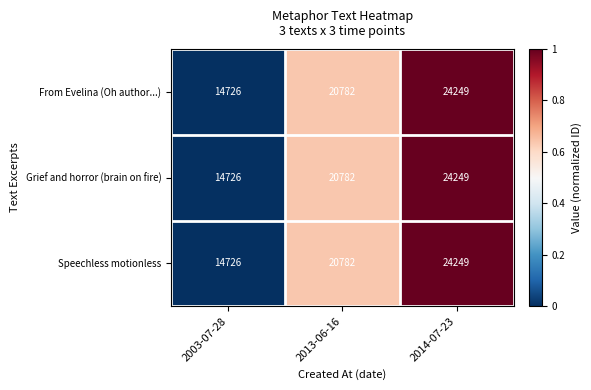

Reading left to right, extract all data points from this chart.

From Evelina (Oh author...): 14726	20782	24249
Grief and horror (brain on fire): 14726	20782	24249
Speechless motionless: 14726	20782	24249